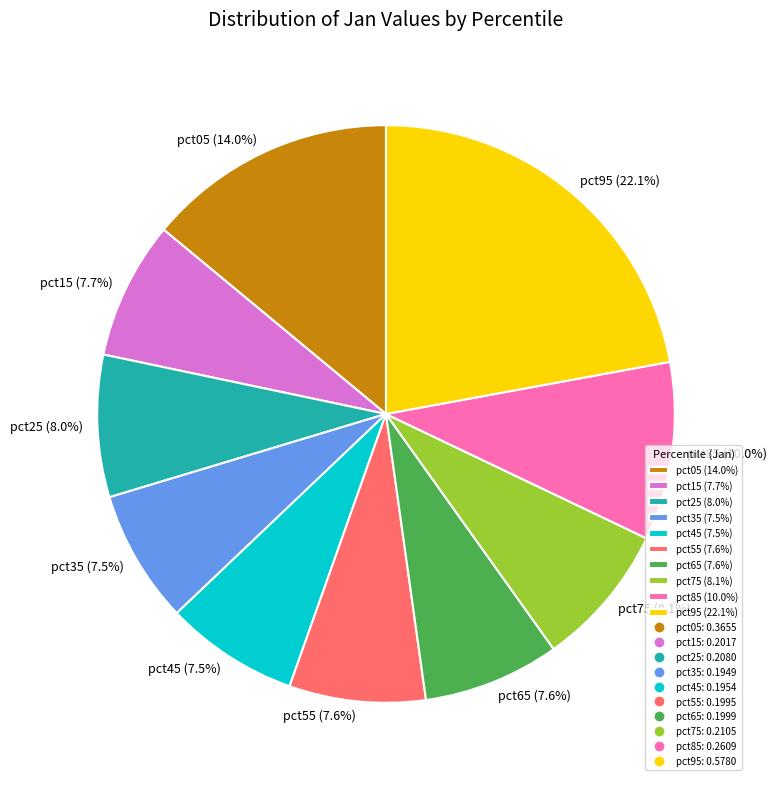

Does any single category account for the majority?

No